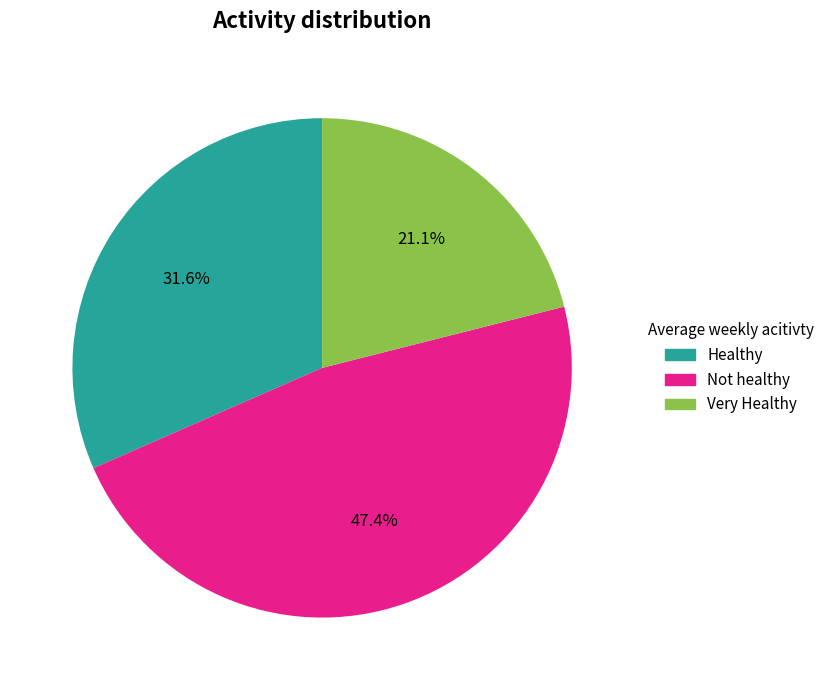

How many slices are in this pie chart?

3